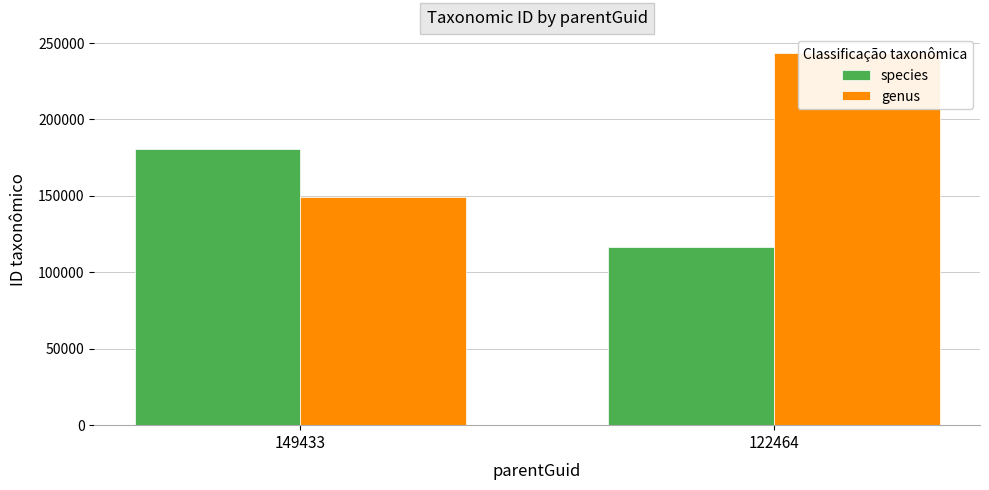

Which series changed the most between 149433 and 122464?

genus